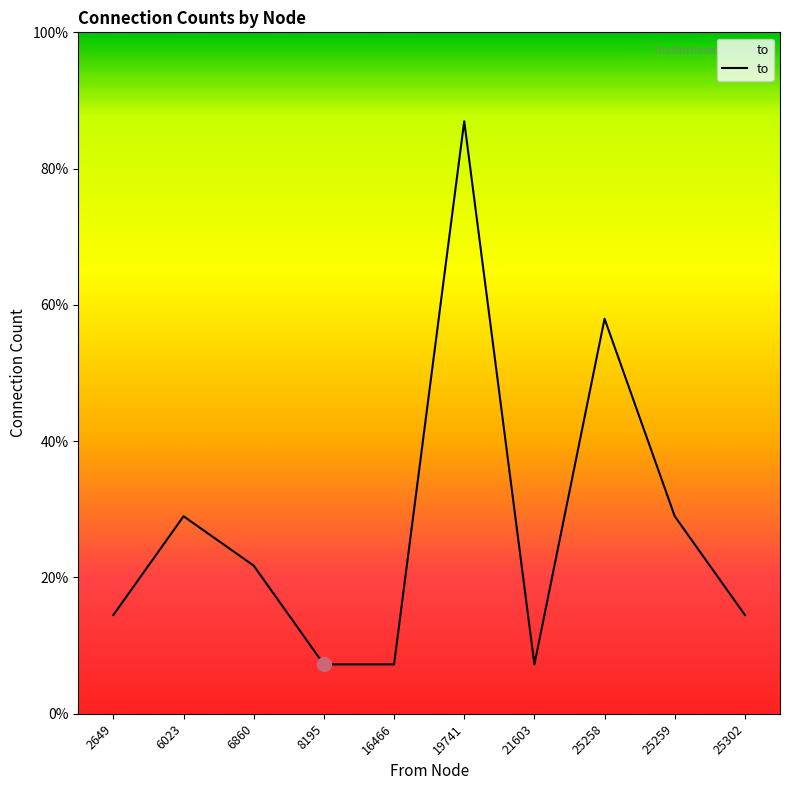

Reading left to right, what are all the values shown in this chart?

2	4	3	1	1	12	1	8	4	2